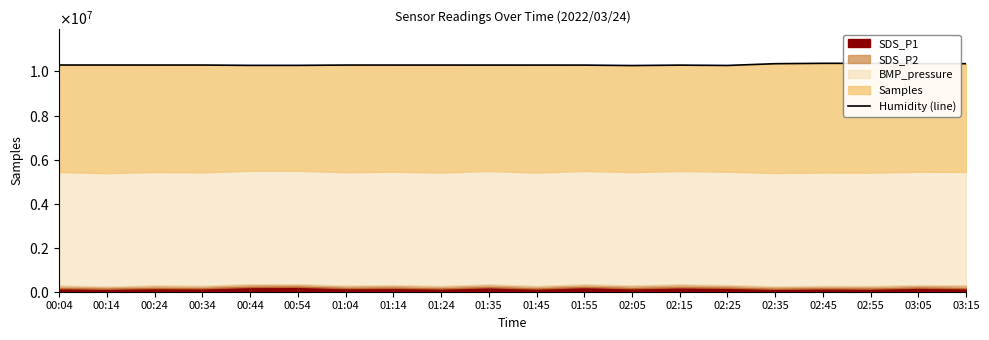

How many lines are shown in the chart?

1